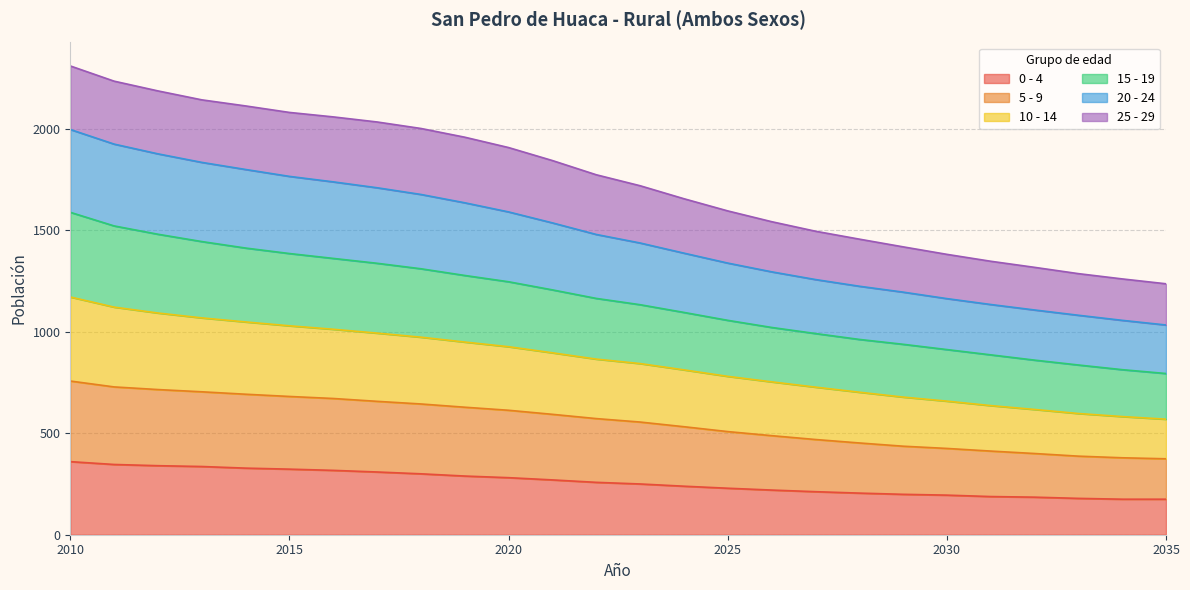

What is the value of the 0 - 4 point at the 15th from the left?

239